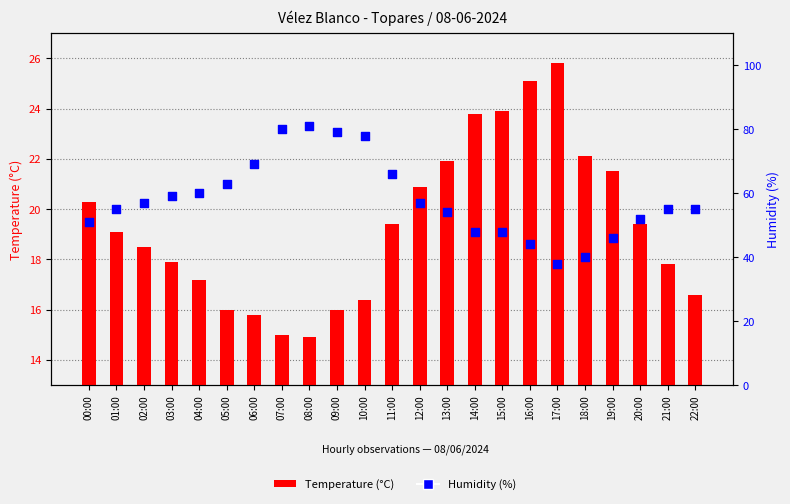

At how many categories does at least one series exceed 32?

23